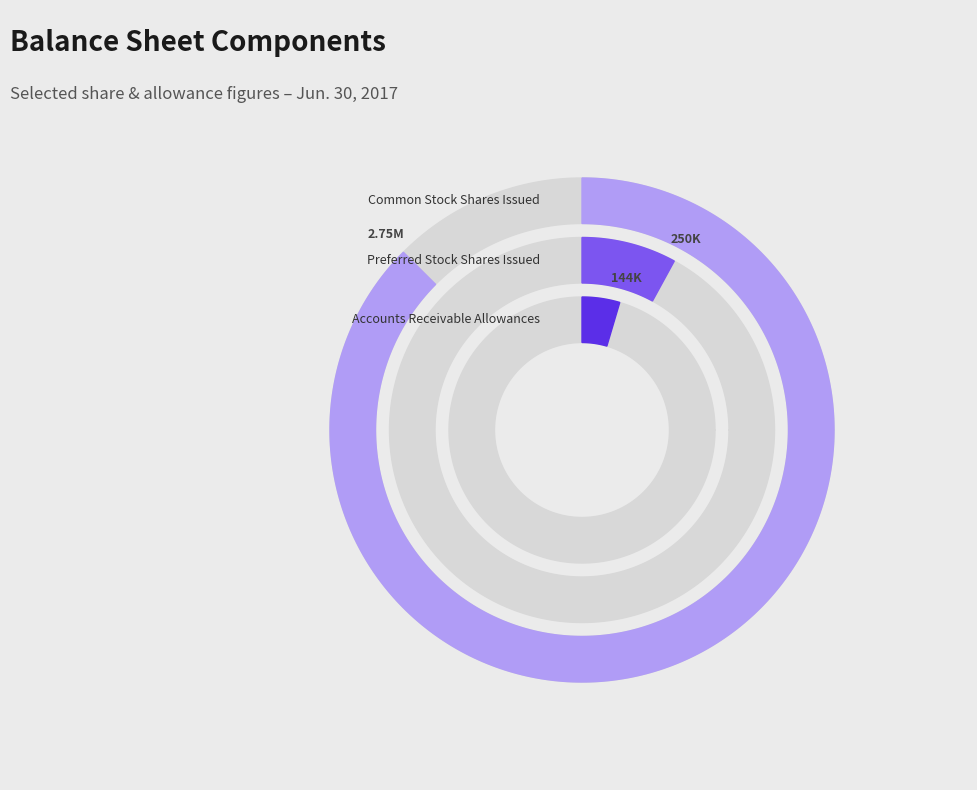

The Accounts Receivable Allowances slice represents 5% of the pie. True or false?

True